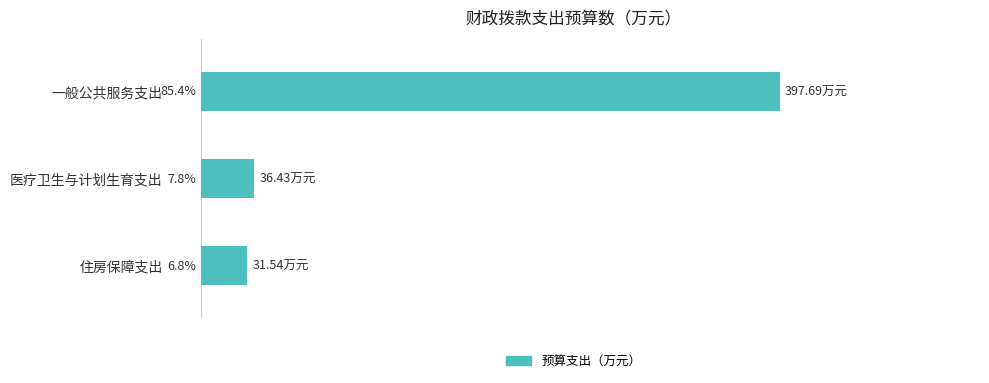

Rank the categories by value from lowest to highest.

住房保障支出, 医疗卫生与计划生育支出, 一般公共服务支出